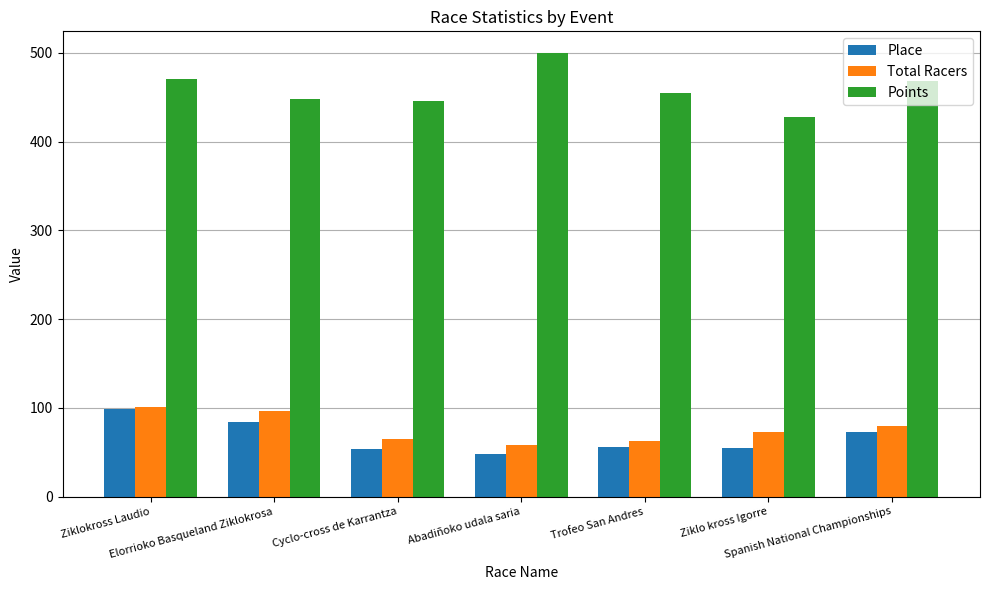

At Spanish National Championships, list the series in order from smallest to largest.

Place, Total Racers, Points